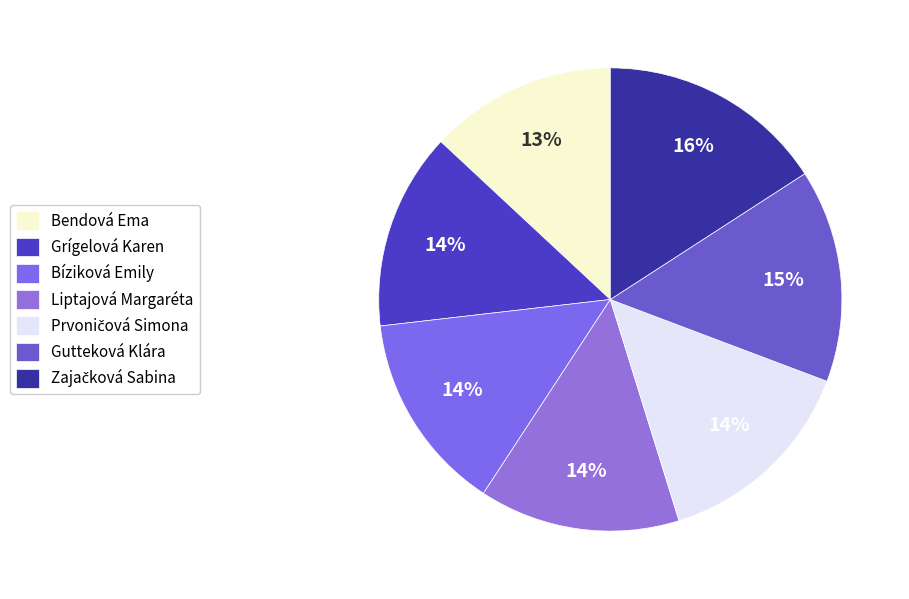

What is the smallest slice in the pie chart?

Bendová Ema